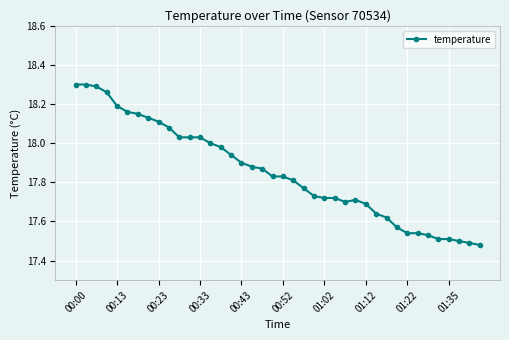

What is the difference between the maximum and minimum values?

0.8